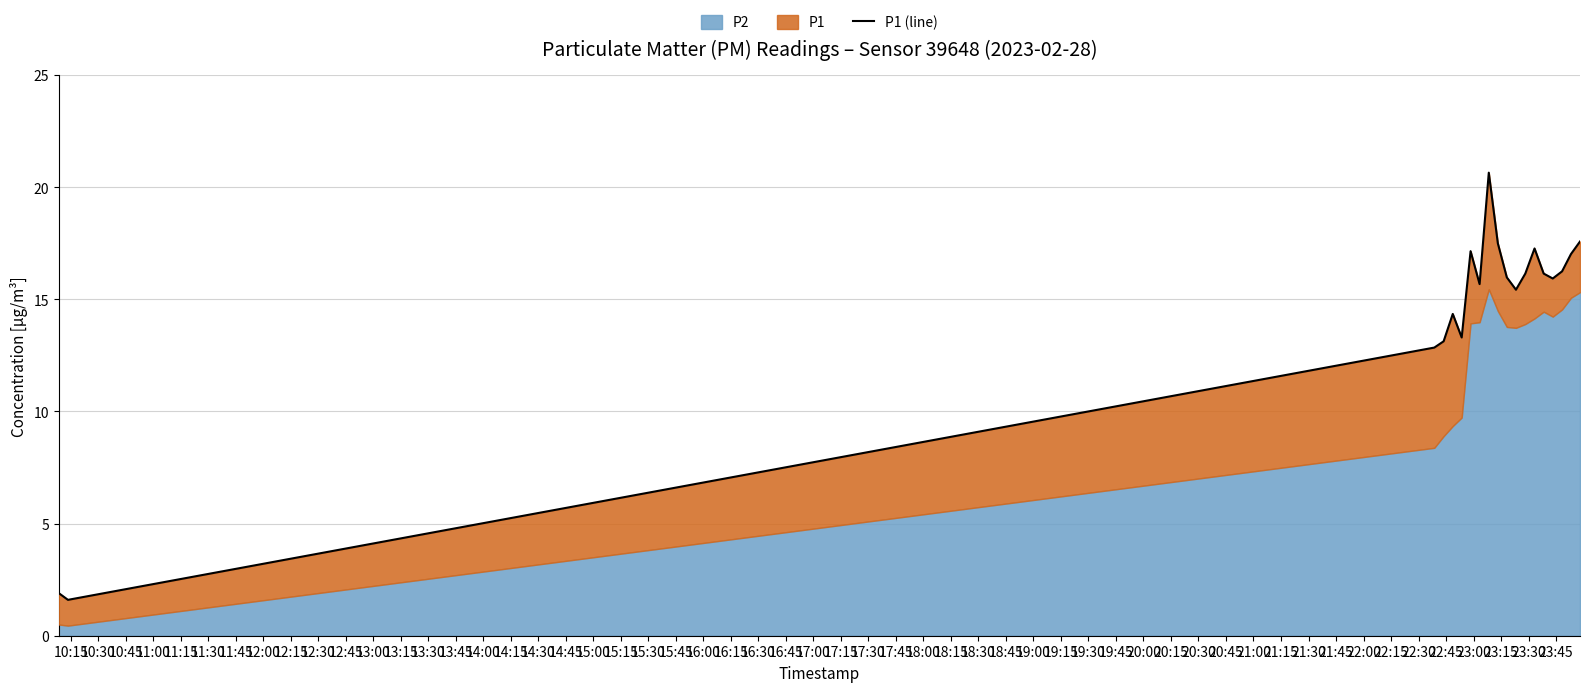

Reading left to right, list all the values displayed in this chart.

1.9	1.6	12.8	13.1	14.3	13.3	17.1	15.7	20.6	17.5	16.0	15.4	16.1	17.3	16.1	15.9	16.2	17.0	17.6